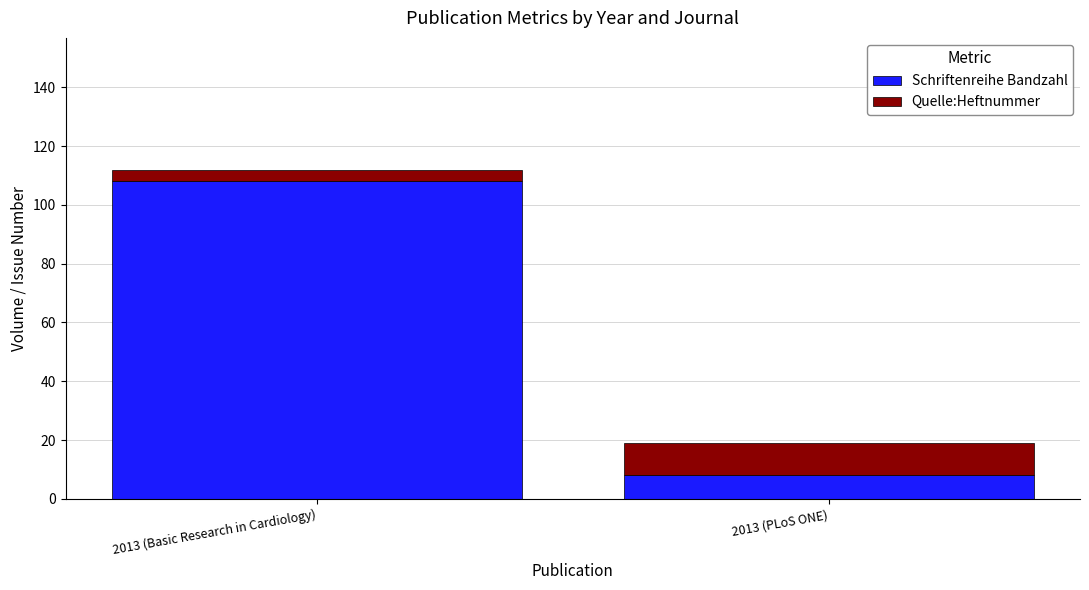

What is the sum of all Schriftenreihe Bandzahl values?

116